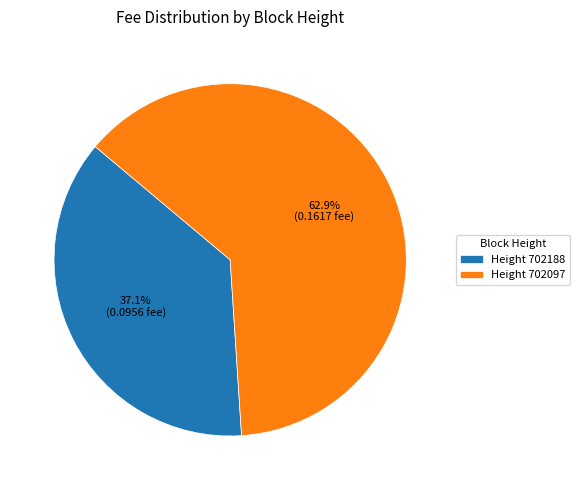

How many segments does this pie chart have?

2